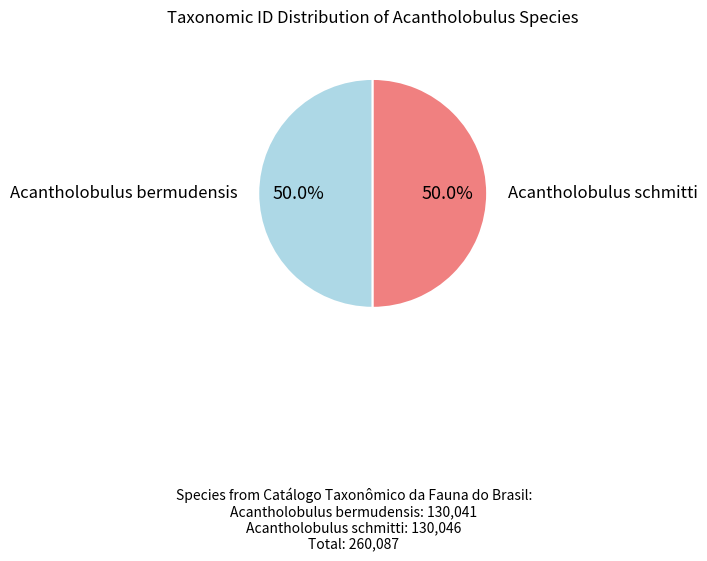

How many segments does this pie chart have?

2